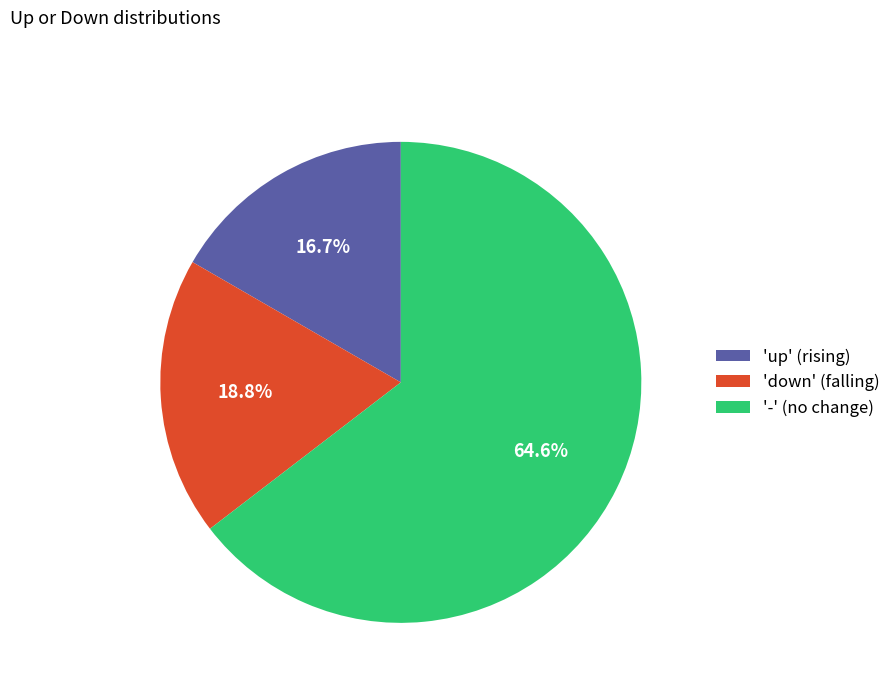

Rank the categories by value from highest to lowest.

'-' (no change), 'down' (falling), 'up' (rising)